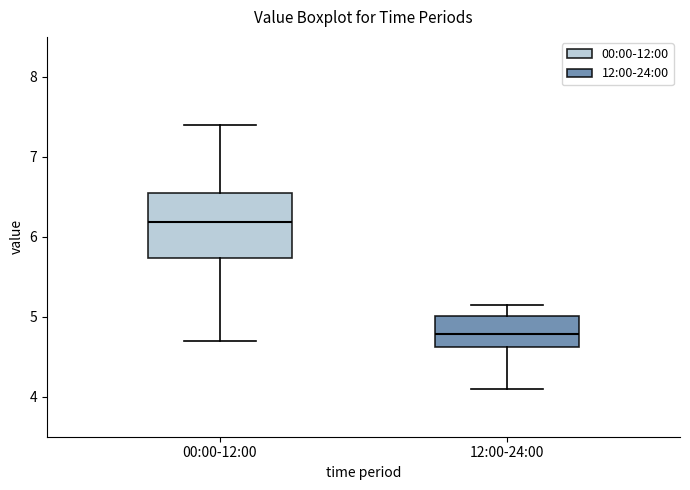

Reading left to right, read every box against the y-axis: the position of its median line, the range the box covers, and the ends of its whiskers. The values are not printed on the chart, so give them approximately, as read against the axis.

00:00-12:00: median 6.2, box 5.7 to 6.6, whiskers 4.7 to 7.4
12:00-24:00: median 4.8, box 4.6 to 5.0, whiskers 4.1 to 5.2